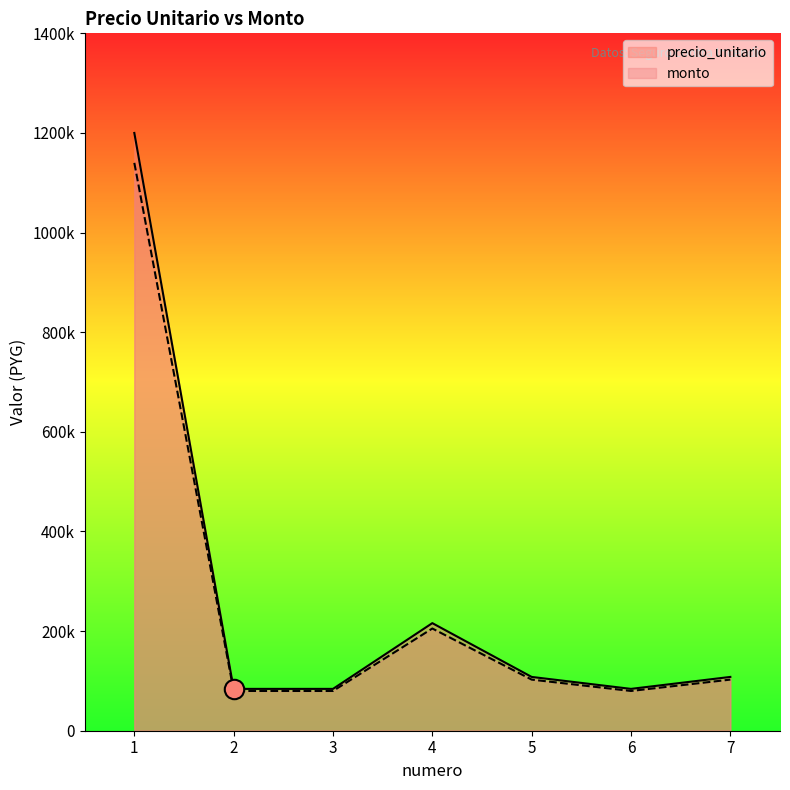

Reading right to left, extract all data points from this chart.

precio_unitario: 7=108000	6=84000	5=108000	4=216000	3=84000	2=84000	1=1200000
monto: 7=102600	6=79800	5=102600	4=205200	3=79800	2=79800	1=1140000